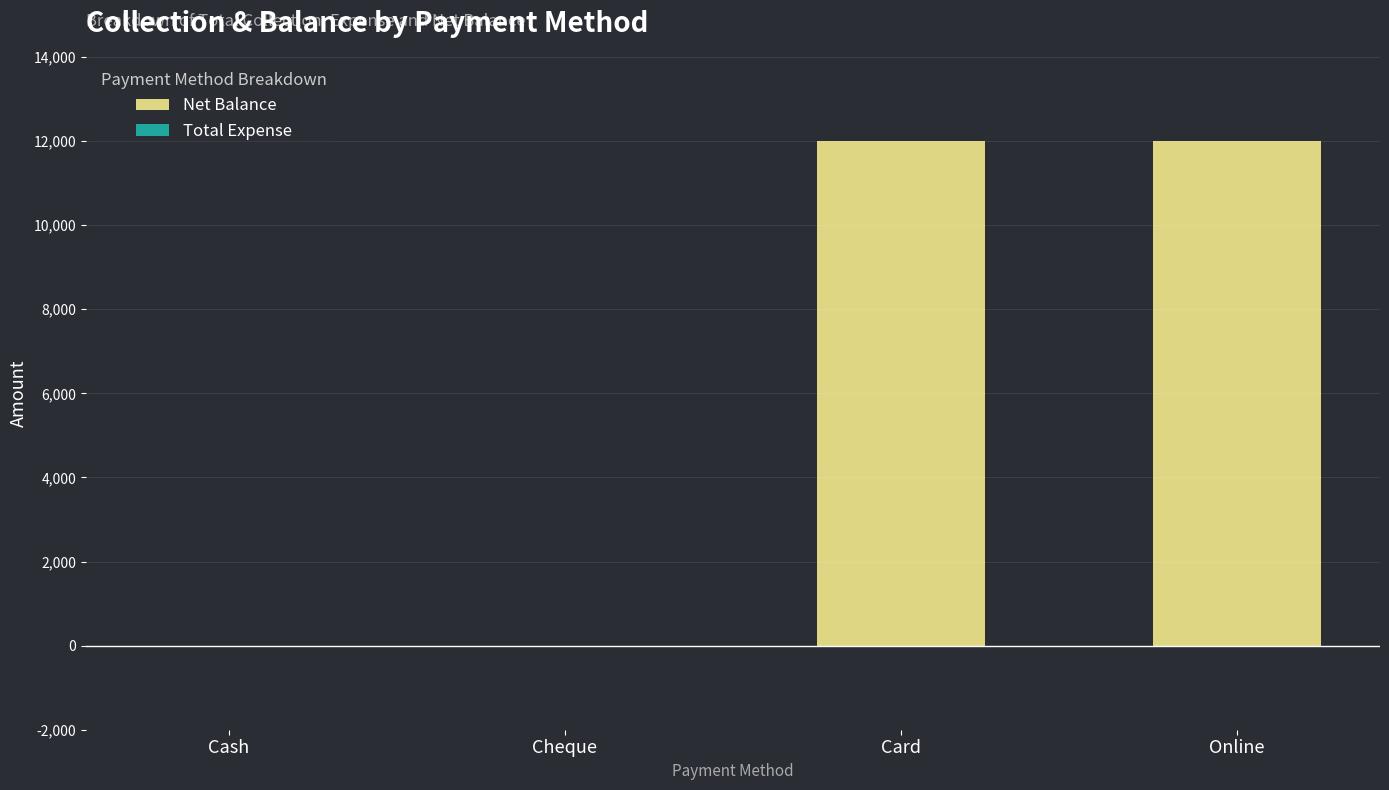

The value at Online is 7865. True or false?

False